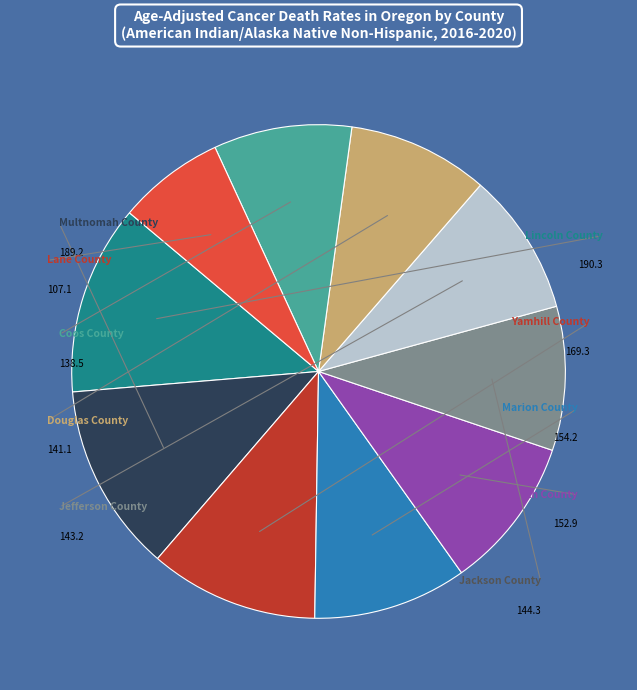

Is there a majority slice in this chart?

No